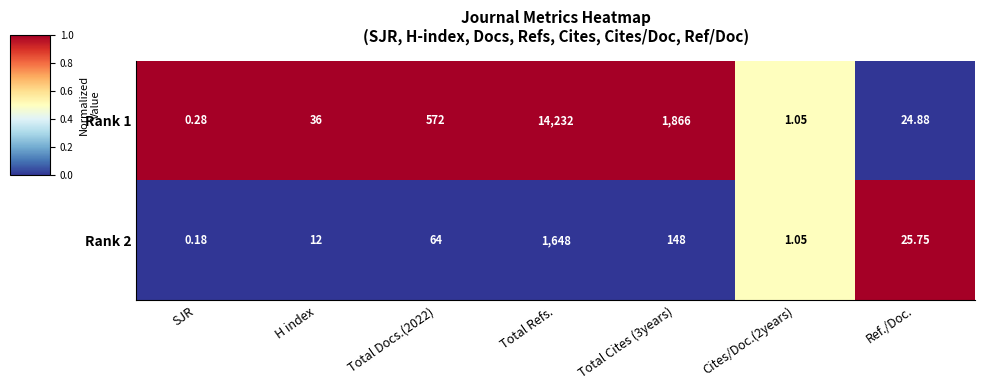

Is the value of Rank 1 at H index greater than the value of Rank 2 at Total Cites (3years)?

No